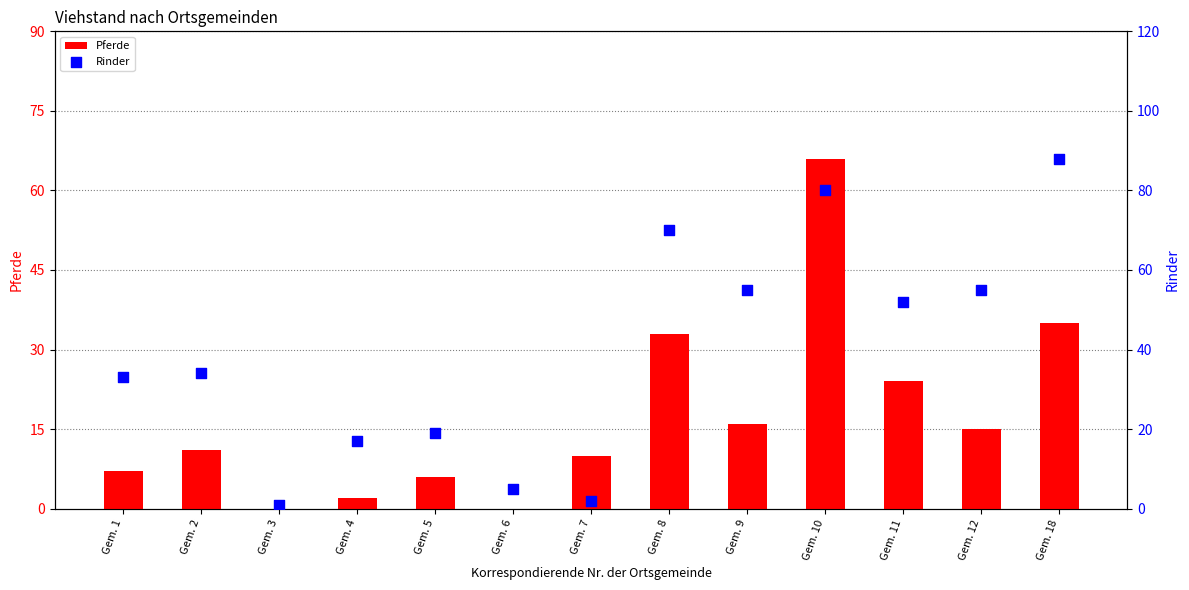

Which series reaches the maximum Y coordinate?

Rinder